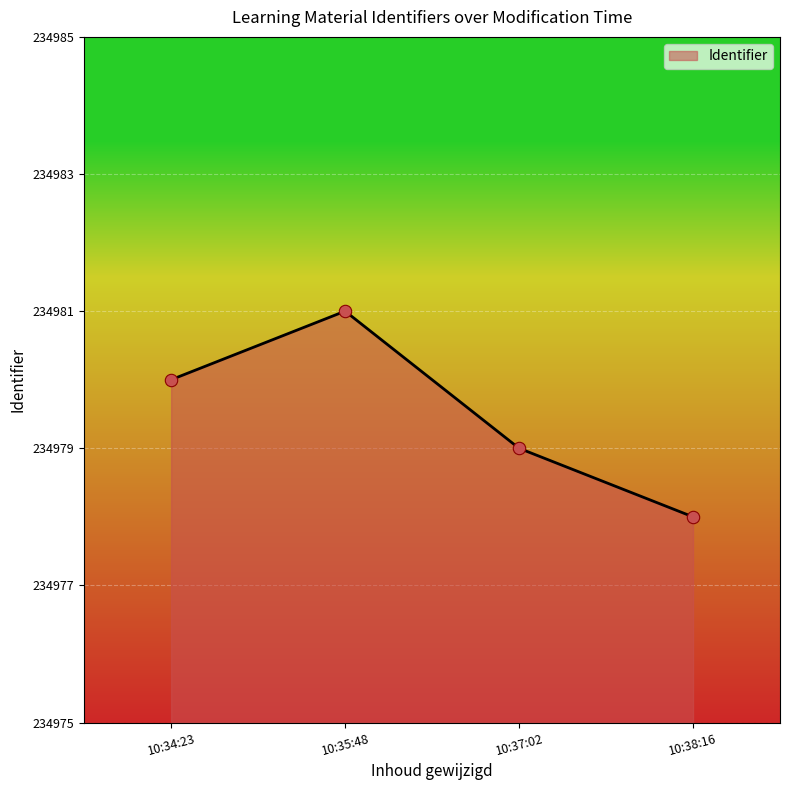

Approximately how many times larger is the value at 10:35:48 compared to 10:37:02?

1.0